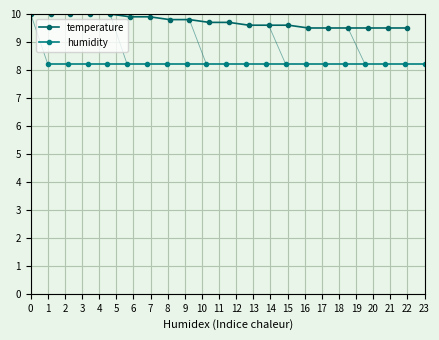

At how many categories does at least one series exceed 8?

20